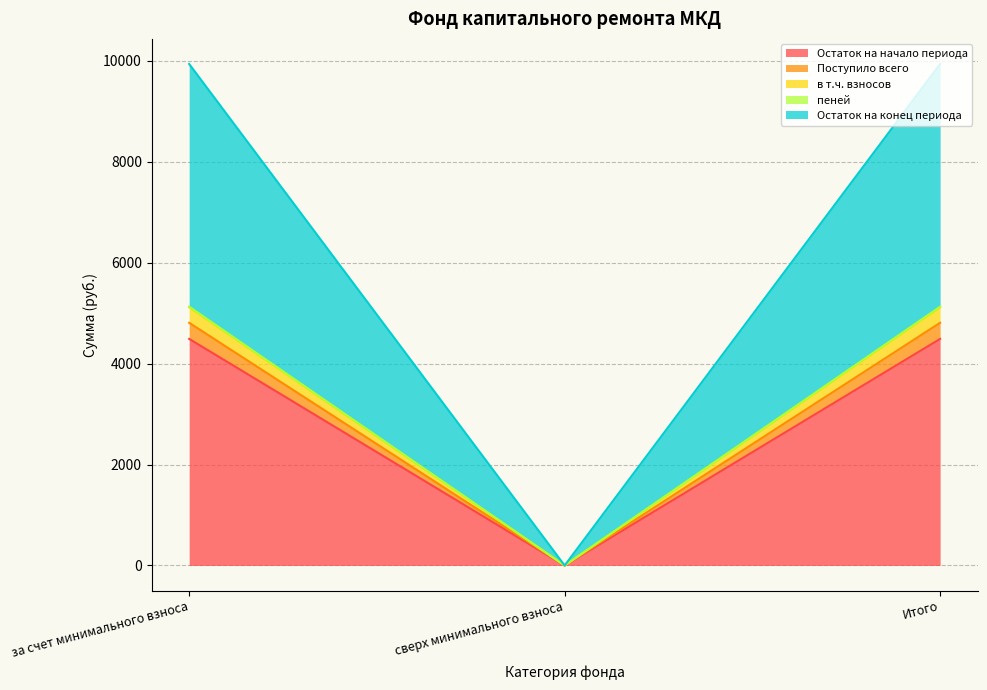

List the labels in order of в т.ч. взносов value, largest first.

за счет минимального взноса, Итого, сверх минимального взноса